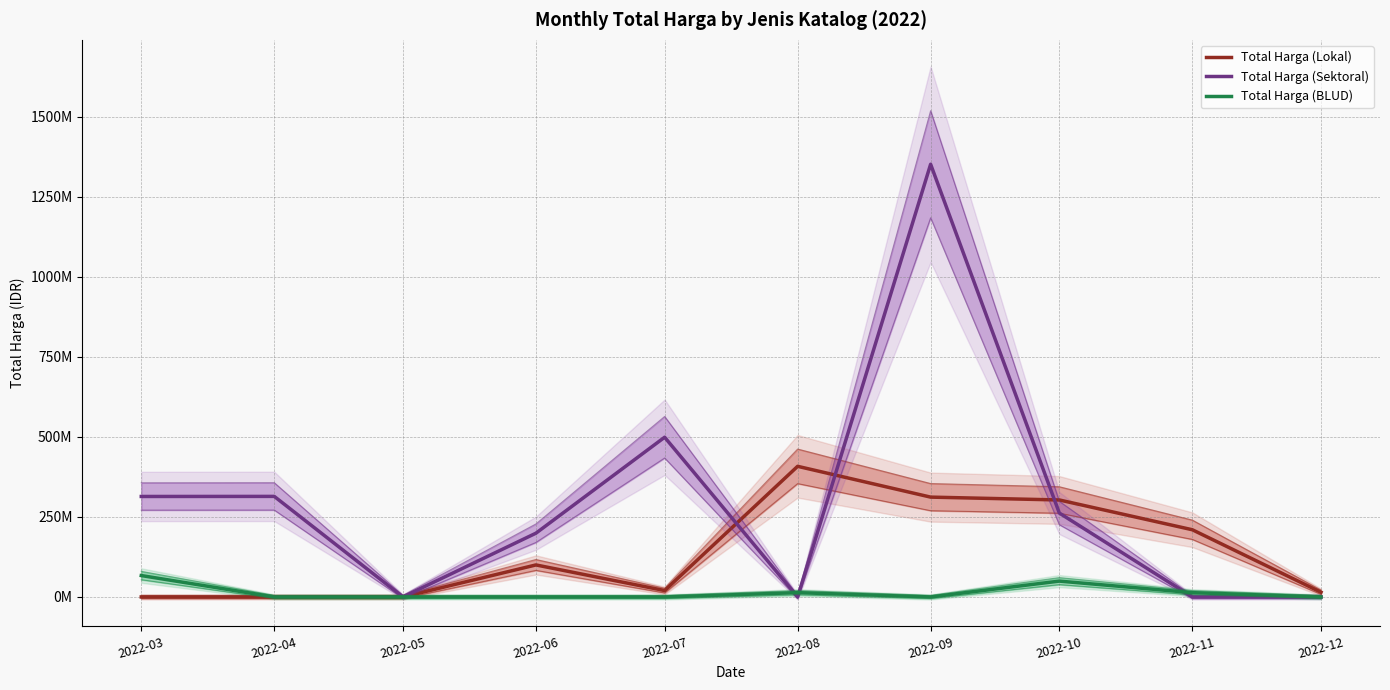

What is the average value of the Total Harga (BLUD) series?

14323300